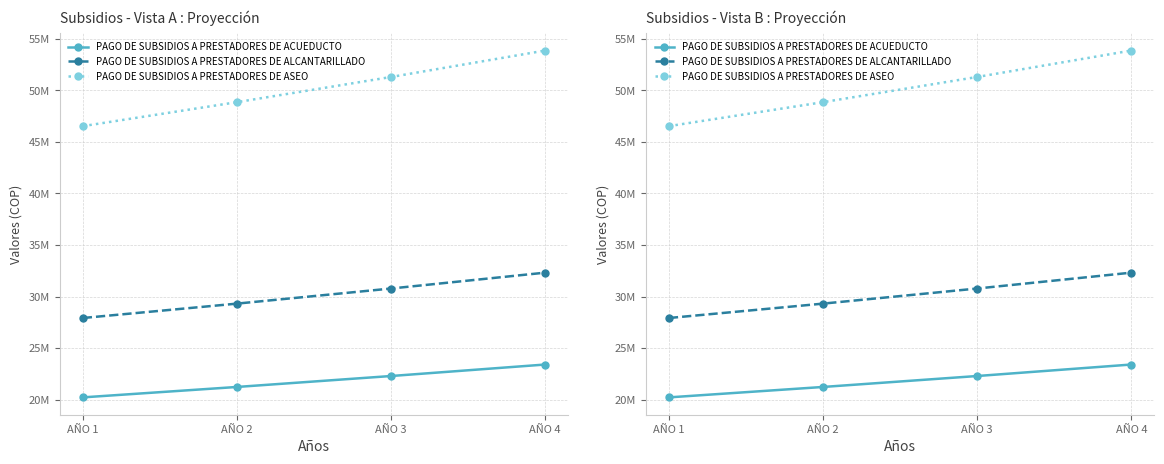

What is the value of the PAGO DE SUBSIDIOS A PRESTADORES DE ACUEDUCTO point at the 1st from the left?

20215963